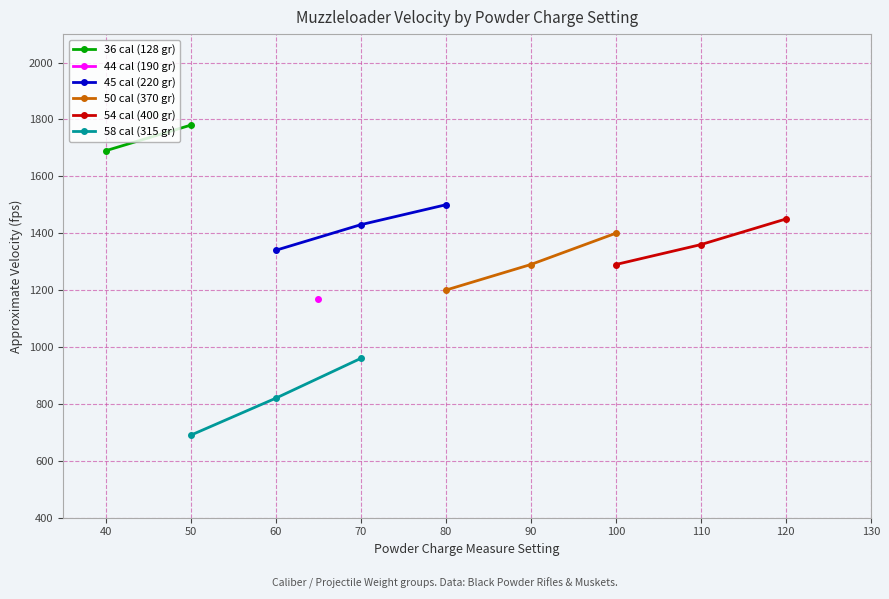

What is the maximum value for 45 cal (220 gr)?

1500